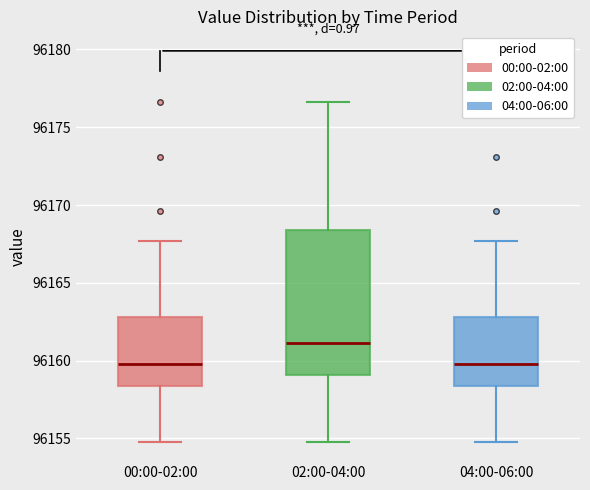

Which box's median line is the highest?

02:00-04:00